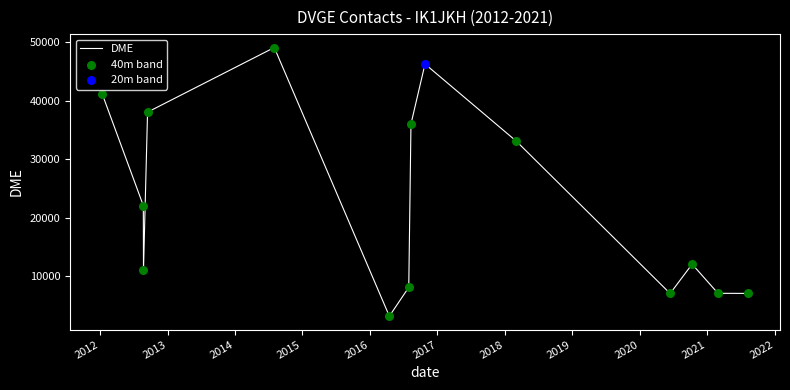

What is the smallest value displayed?

3138